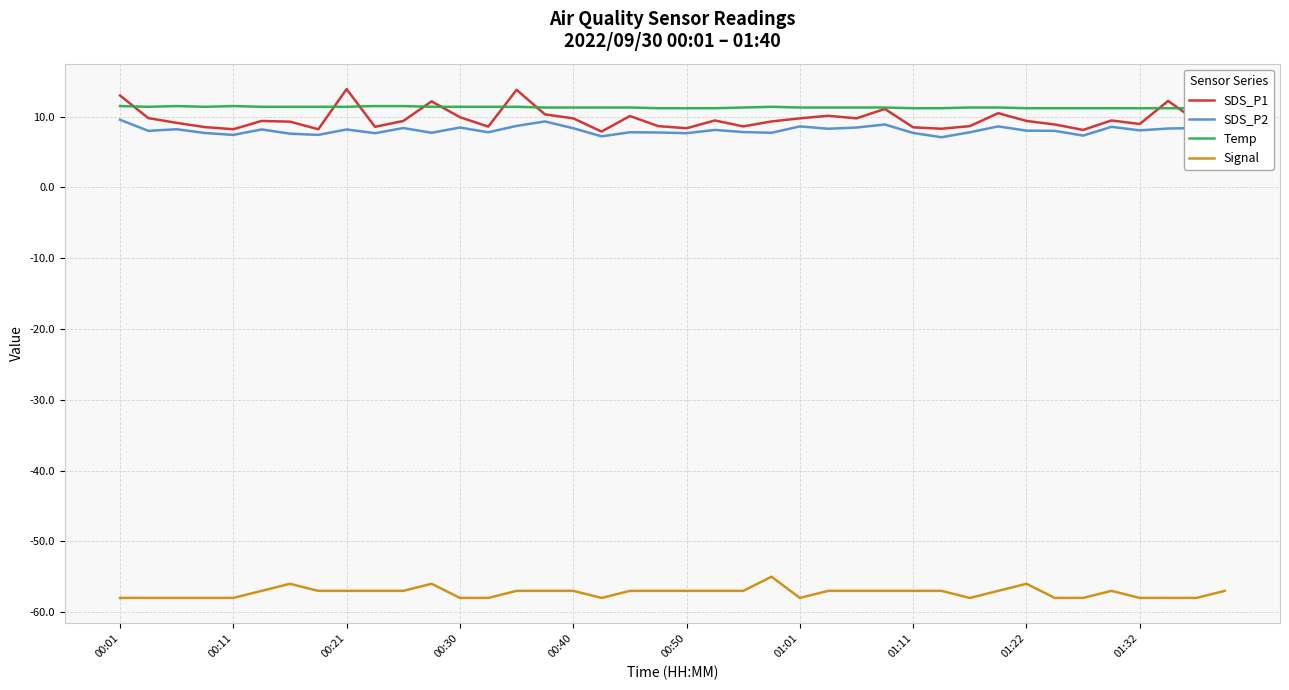

How many categories are shown in the chart?

40